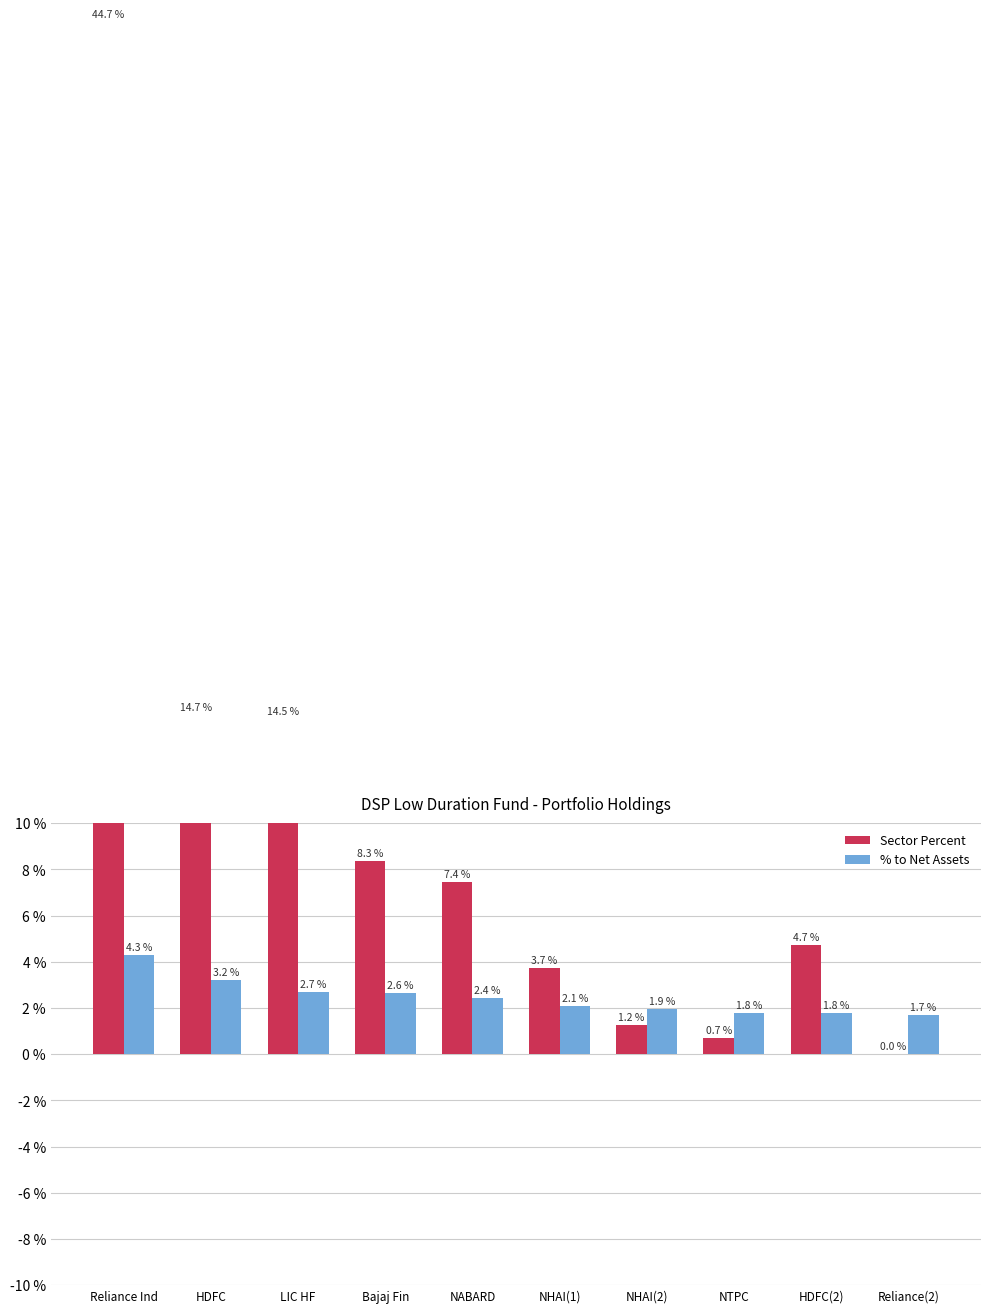

How many bars are there in each group?

2